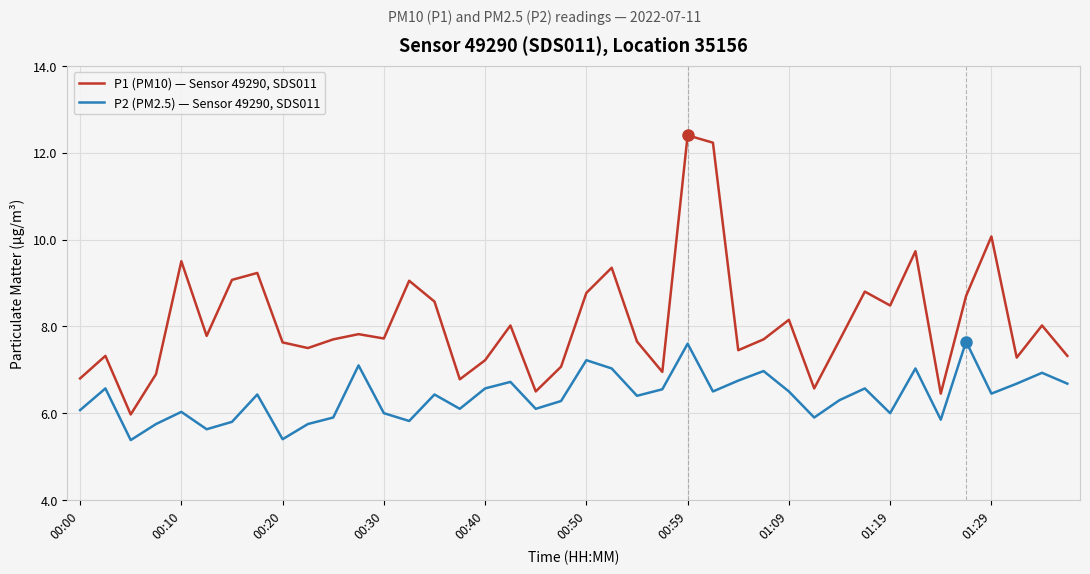

List the series in order of their overall mean, highest first.

P1 (PM10) — Sensor 49290, SDS011, P2 (PM2.5) — Sensor 49290, SDS011